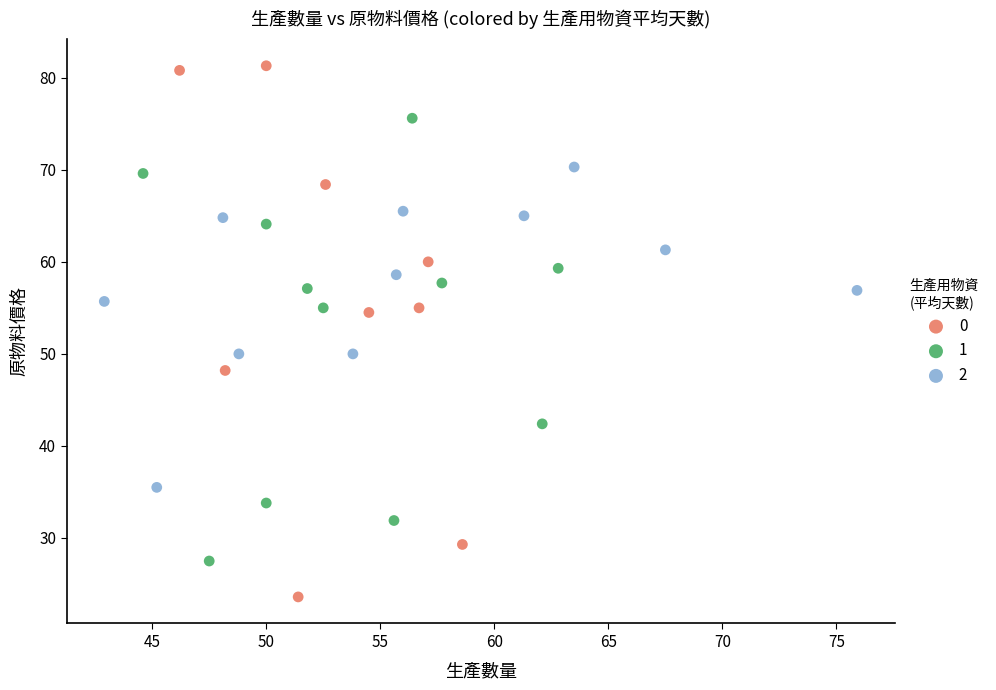

What are all the series names shown in the legend?

0, 1, 2